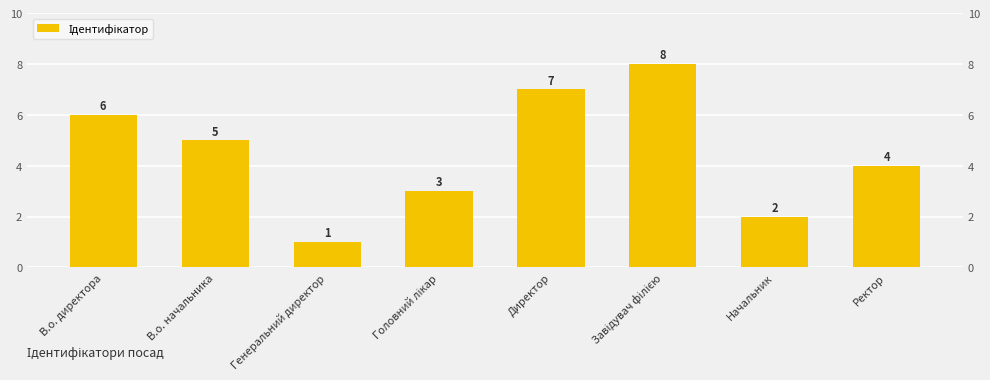

What is the difference between the maximum and minimum values?

7